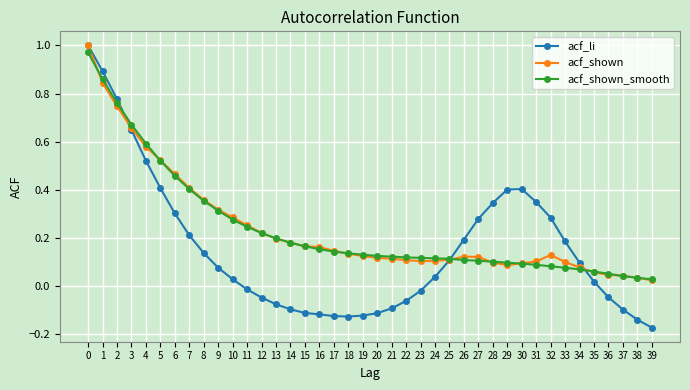

Which category has the lowest value across all series?

39